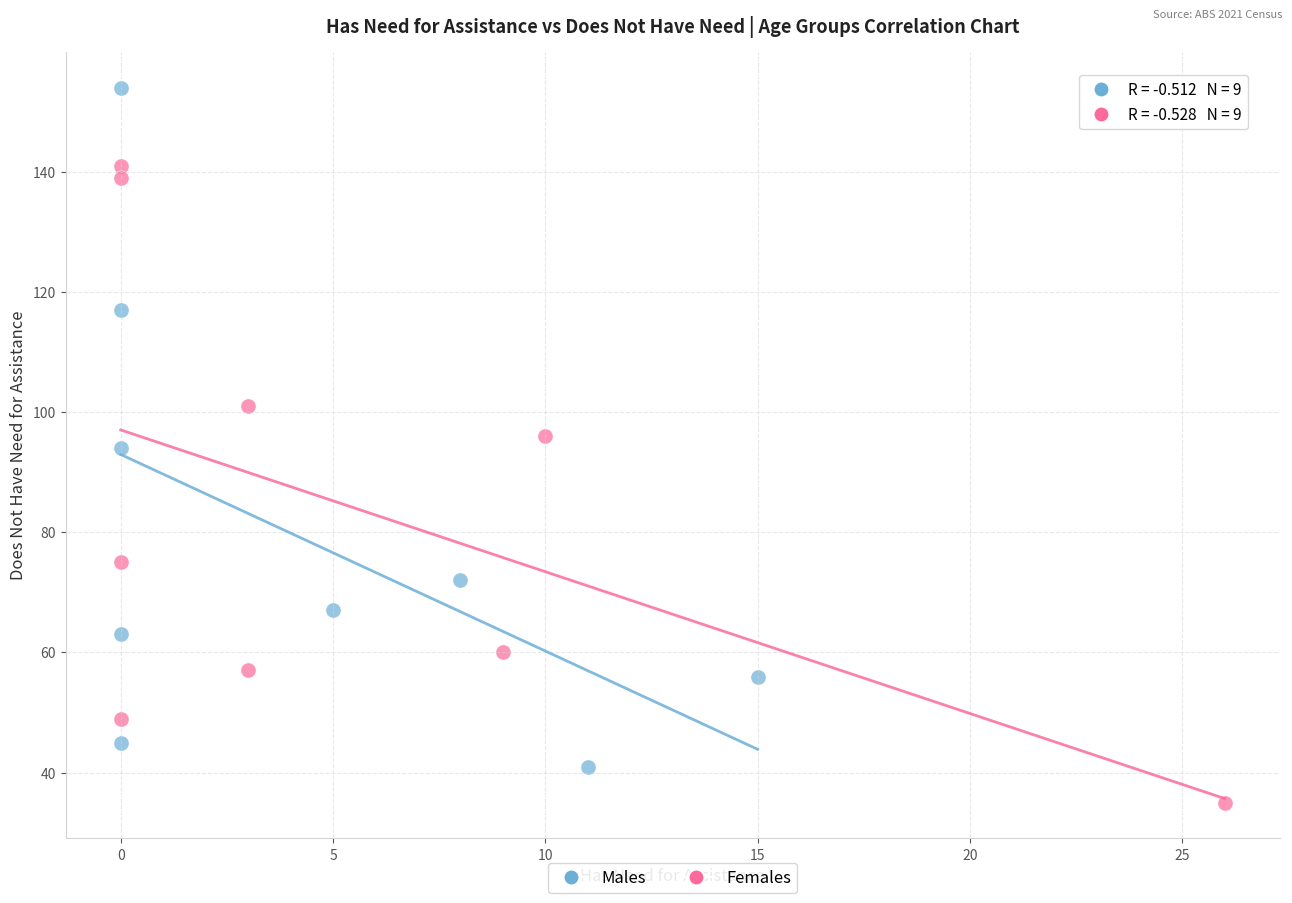

Which series contains the lowest Y value?

Females